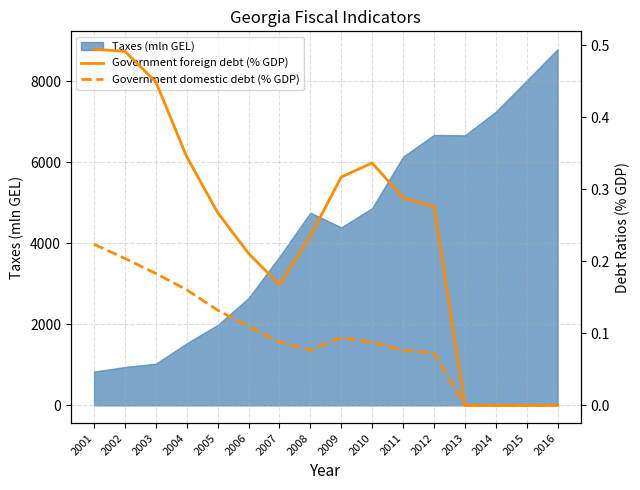

True or false: Government domestic debt (% GDP) has a value of 0.1 at 2011.

True